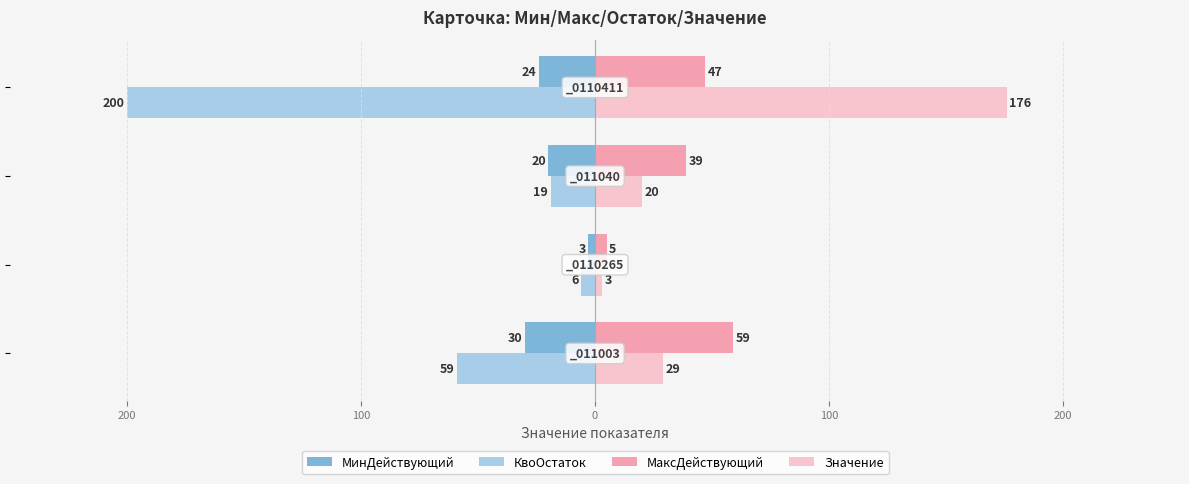

What are all the series names shown in the legend?

МинДействующий, КвоОстаток, МаксДействующий, Значение